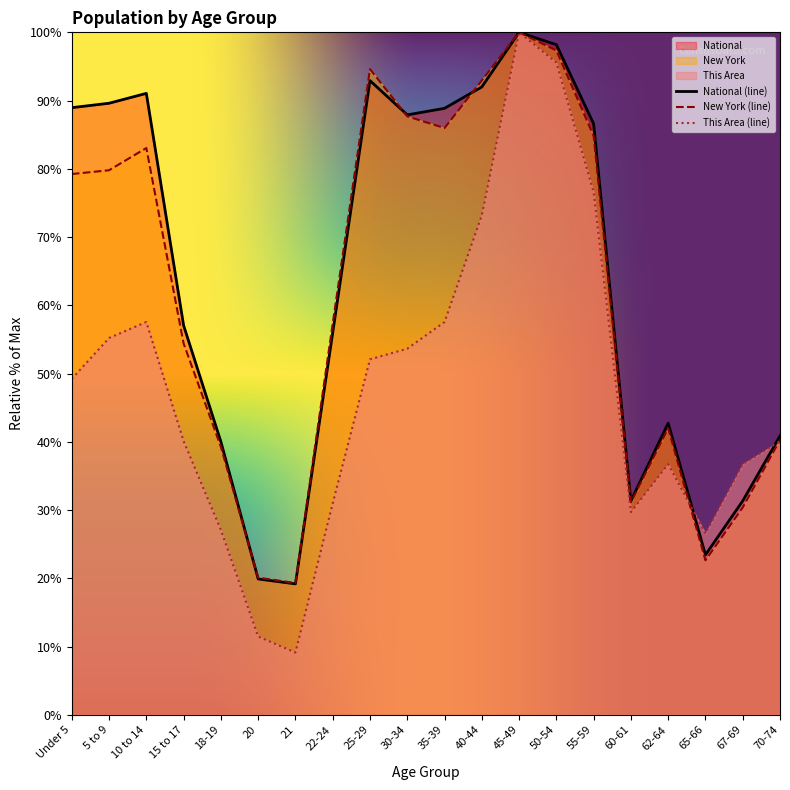

What is the maximum value shown in the chart?

100.0